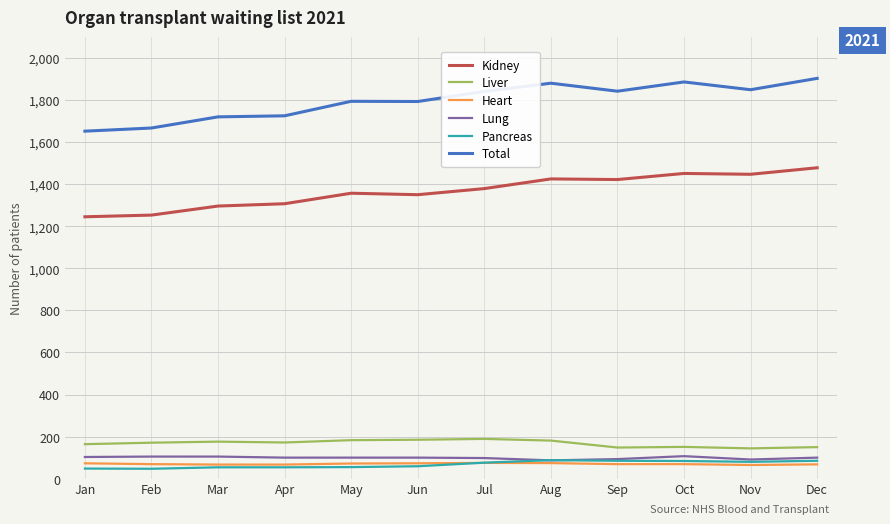

What is the maximum value shown in the chart?

1903